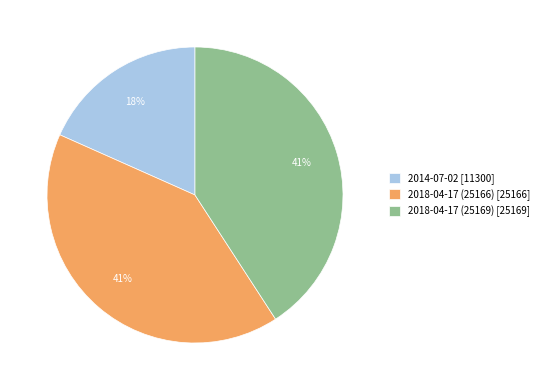

Approximately how many times larger is the value at 2014-07-02 compared to 2018-04-17 (25166)?

0.4